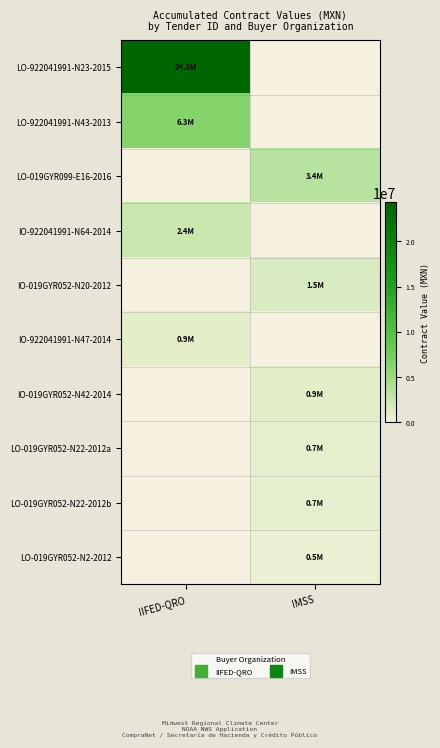

At how many categories does at least one series exceed 6487170?

1